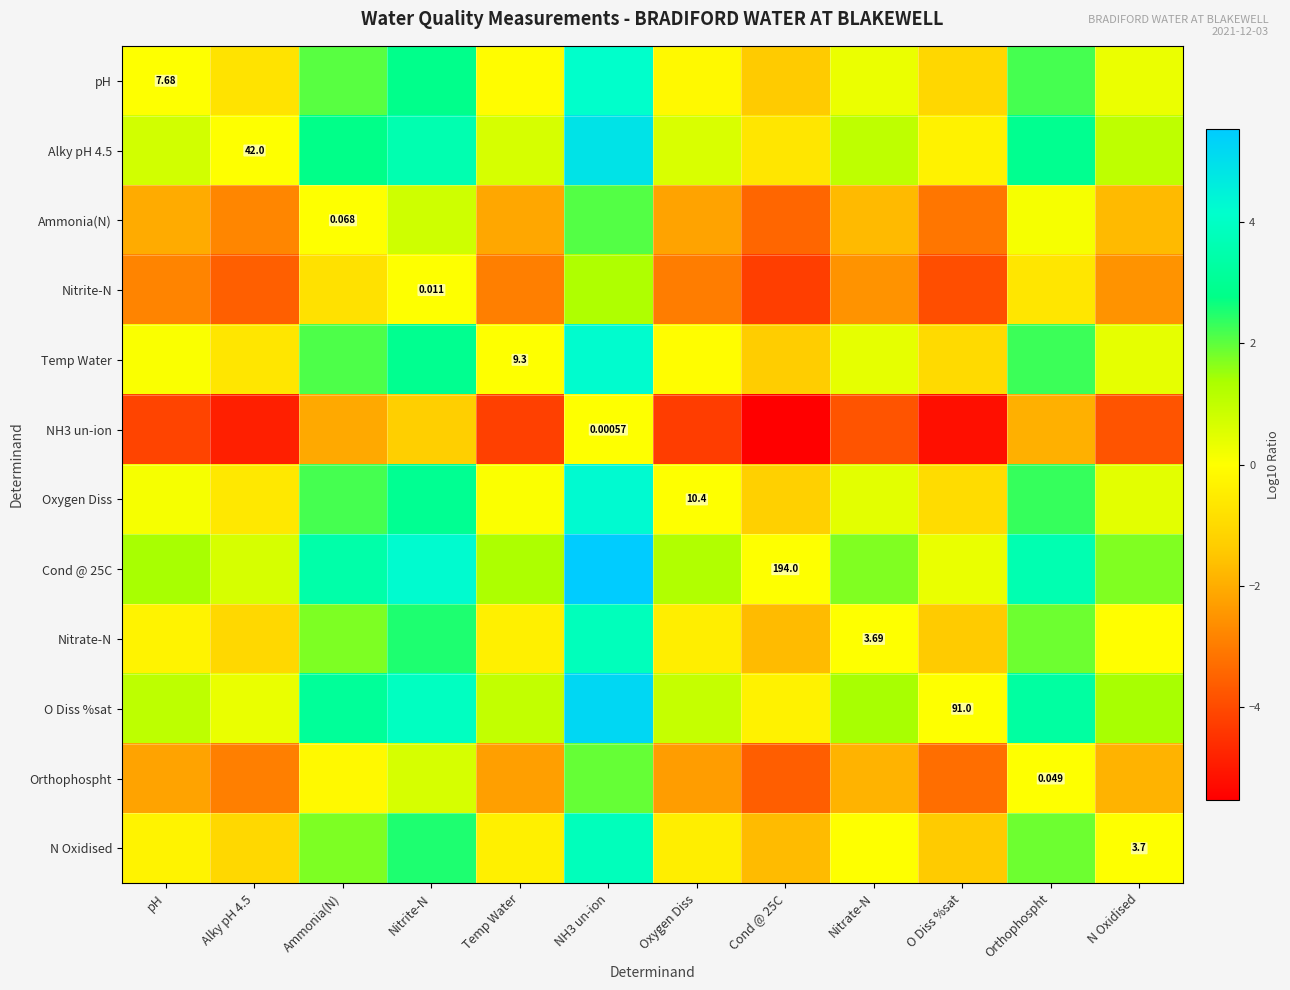

Rank the series at Cond @ 25C from highest to lowest value.

Cond @ 25C, O Diss %sat, Alky pH 4.5, Oxygen Diss, Temp Water, pH, N Oxidised, Nitrate-N, Ammonia(N), Orthophospht, Nitrite-N, NH3 un-ion